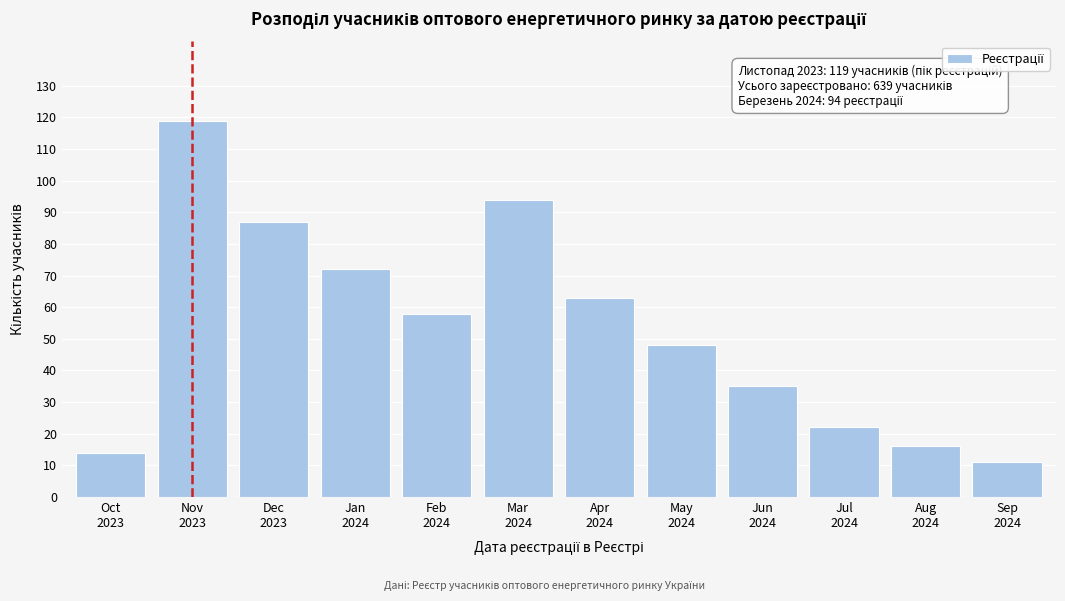

Reading left to right, list all the values displayed in this chart.

14	119	87	72	58	94	63	48	35	22	16	11